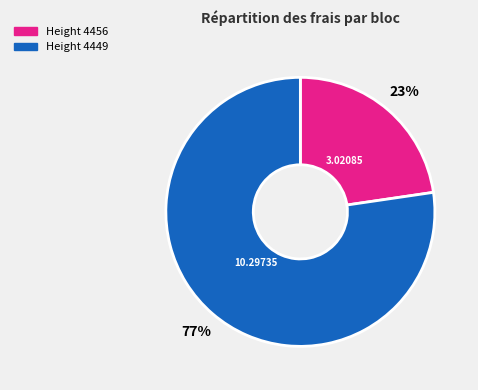

To the nearest percent, what is the average slice percentage?

50%